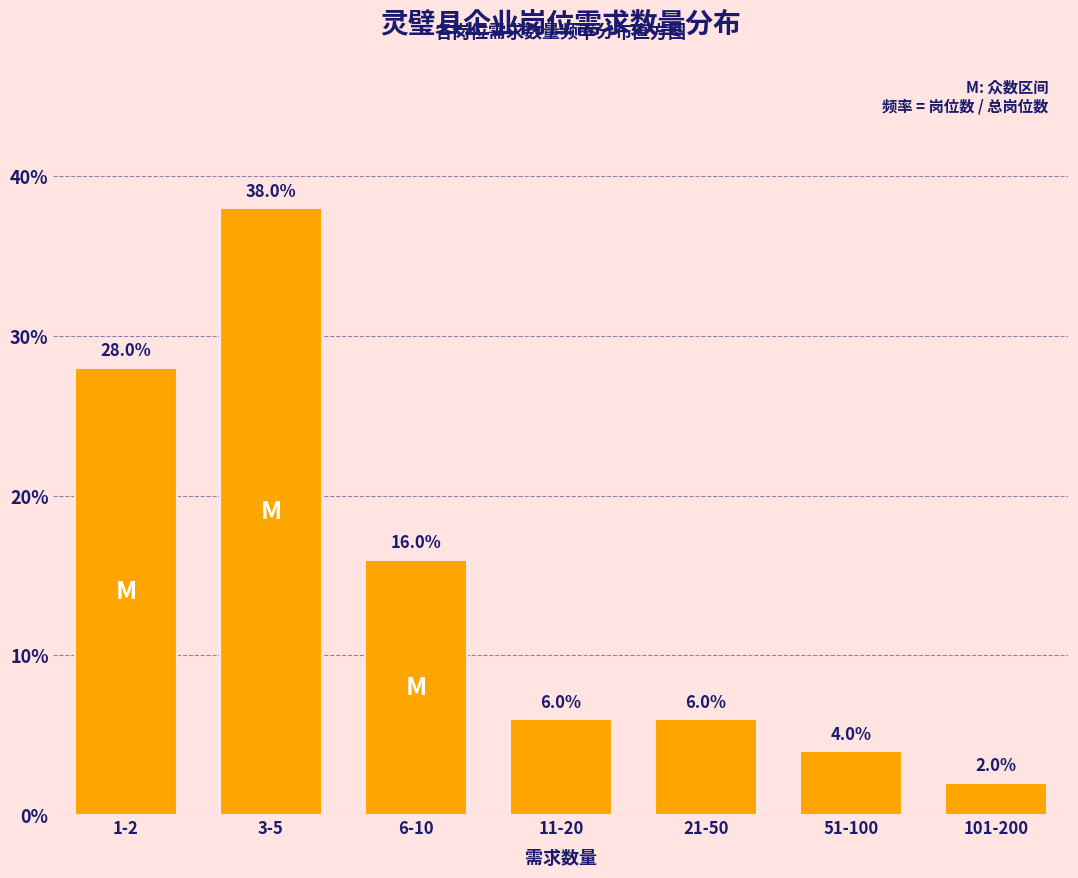

Are the bars horizontal?

No